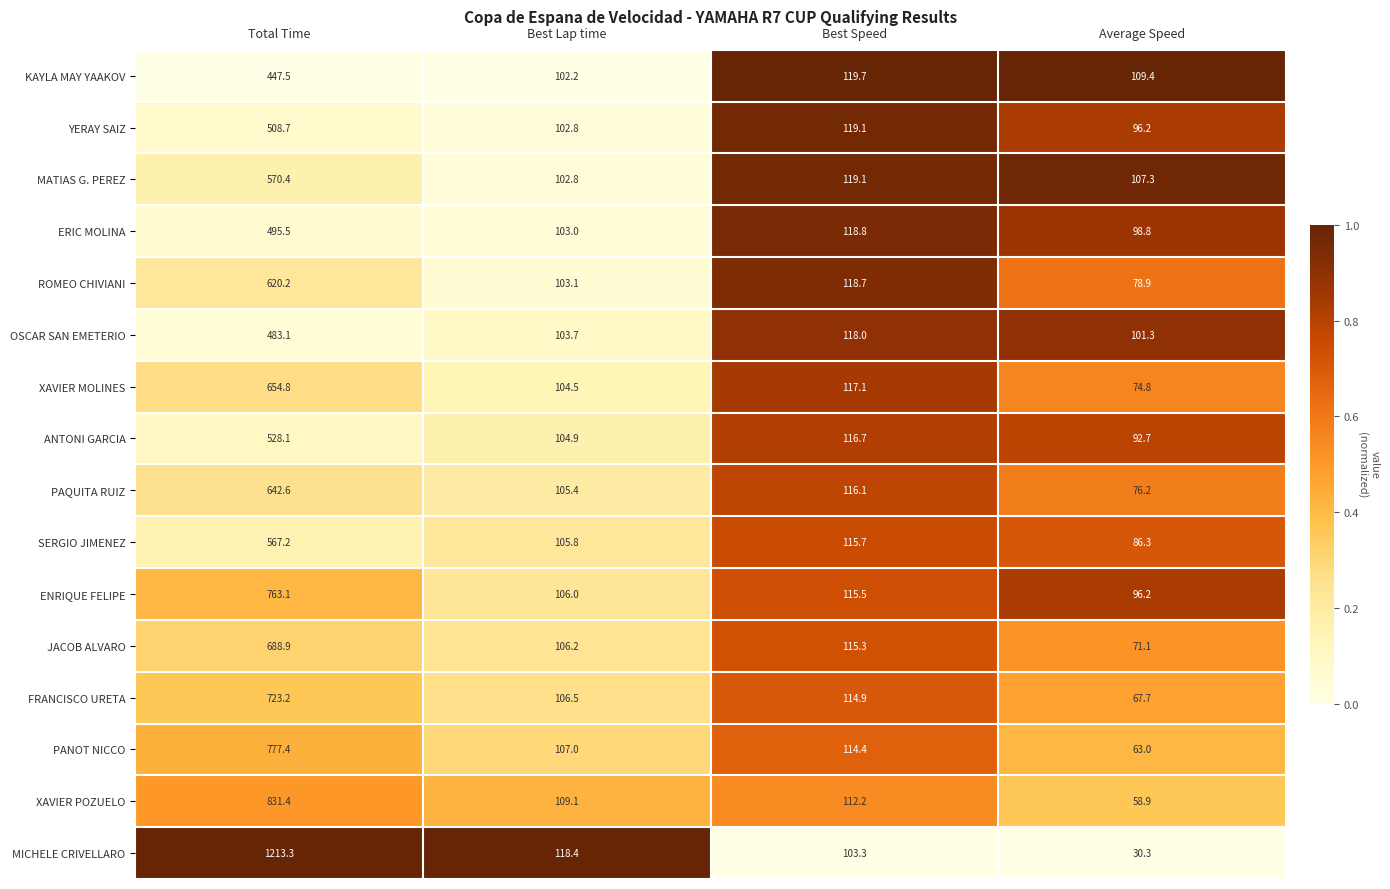

Which series has the widest spread of values?

MICHELE CRIVELLARO